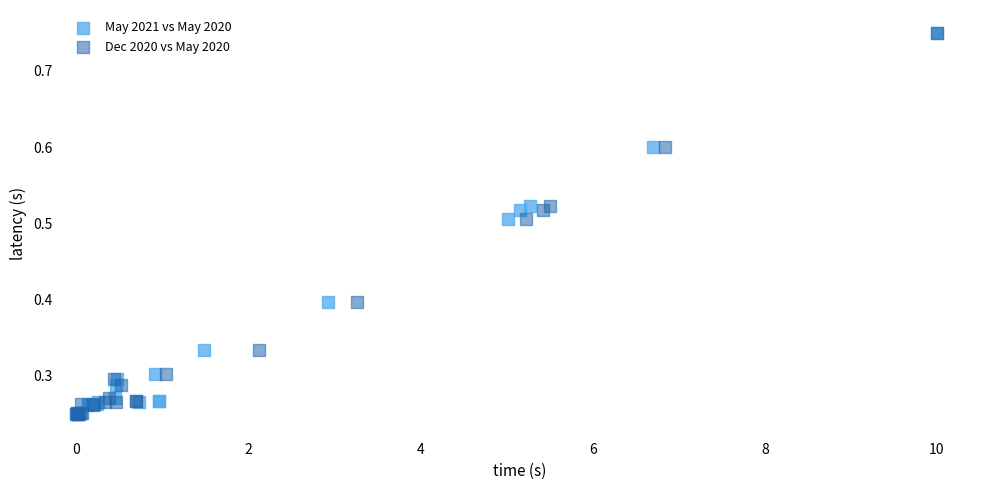

What are all the series names shown in the legend?

May 2021 vs May 2020, Dec 2020 vs May 2020